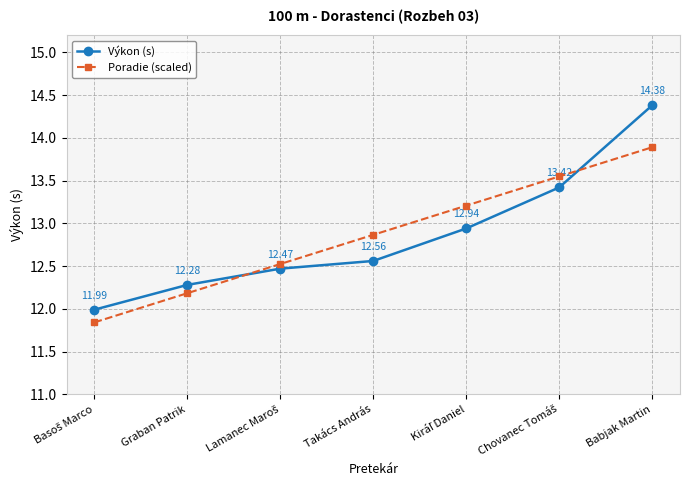

What are all the series names shown in the legend?

Výkon (s), Poradie (scaled)